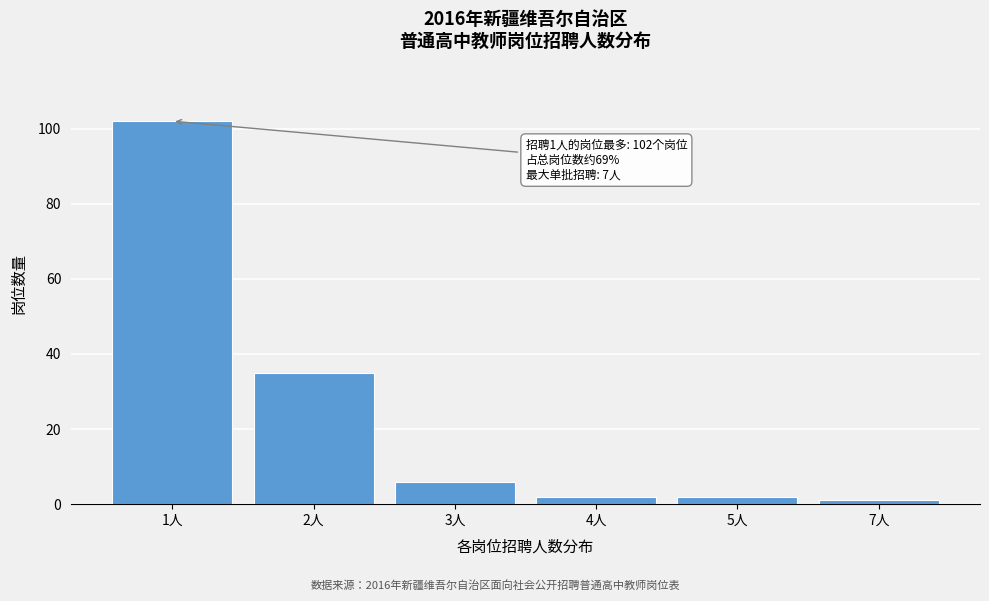

Reading left to right, extract all data points from this chart.

102	35	6	2	2	1